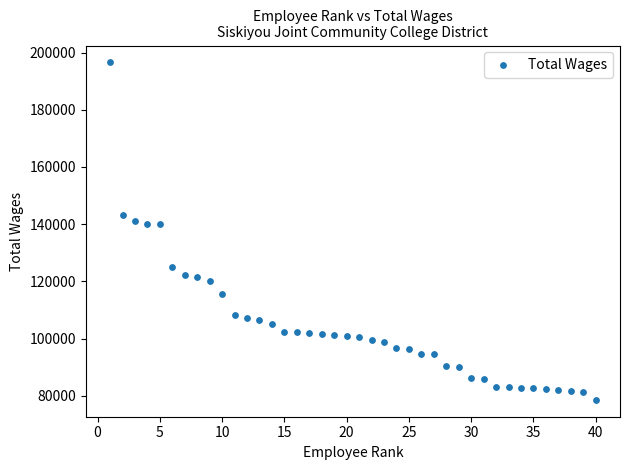

What is the range of X values (max minus min)?

39